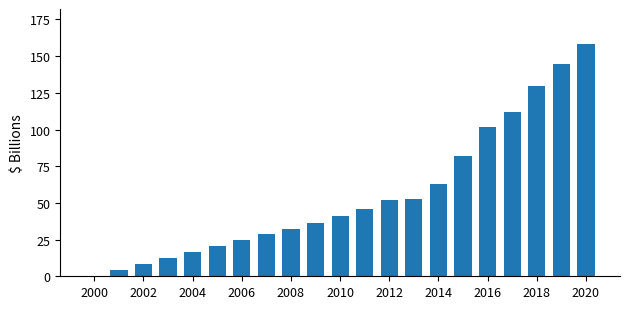

The chart shows a value of 51.5 at 2018. True or false?

False